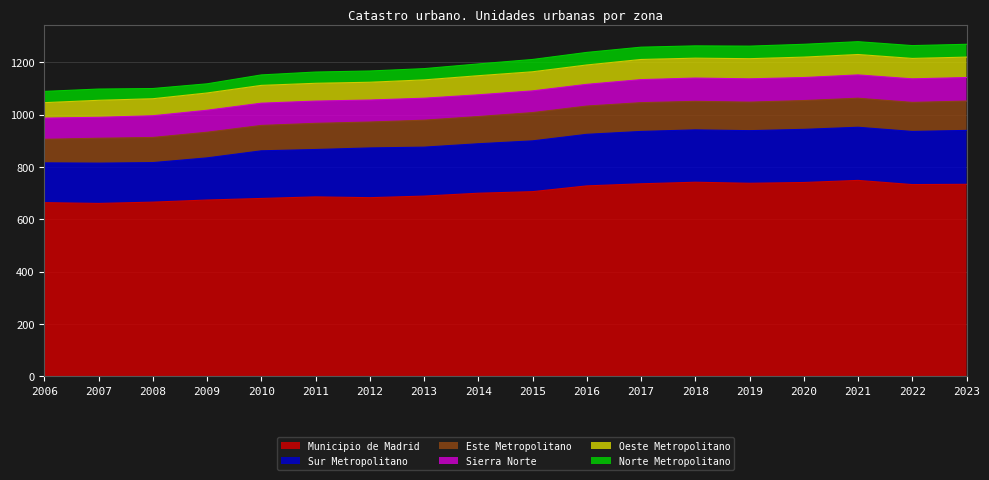

Where is Oeste Metropolitano nearest to the value 68?

2010